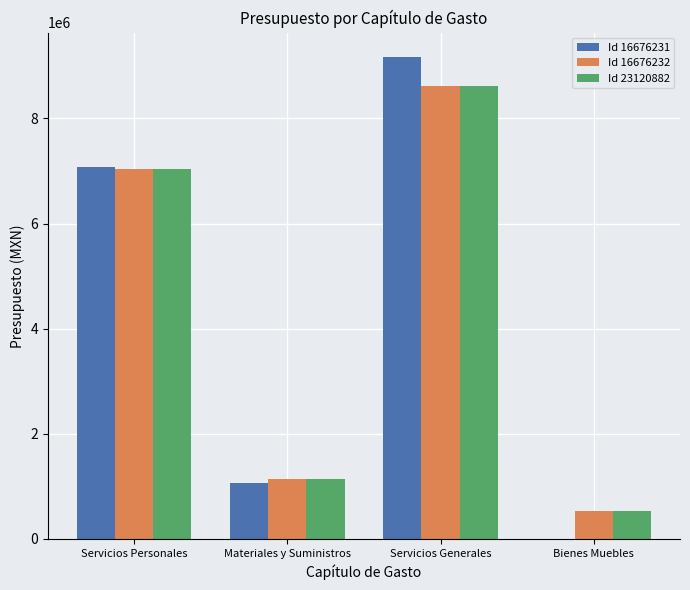

Which series changed the most between Materiales y Suministros and Bienes Muebles?

Id 16676231